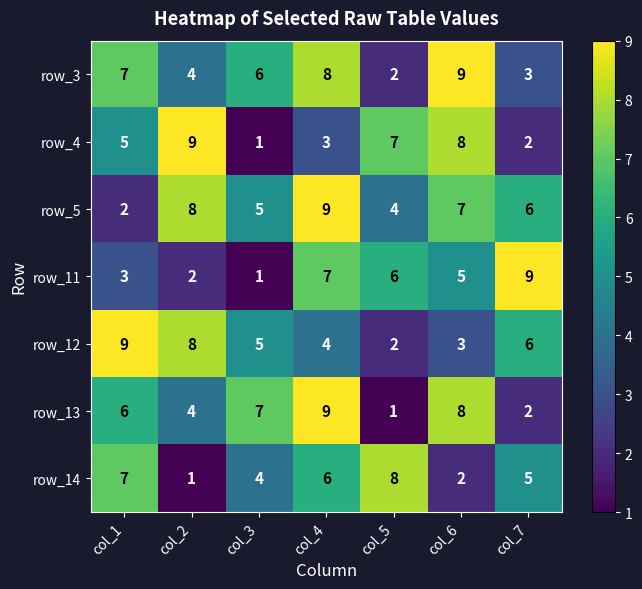

What is the sum of all row_3 values?

39